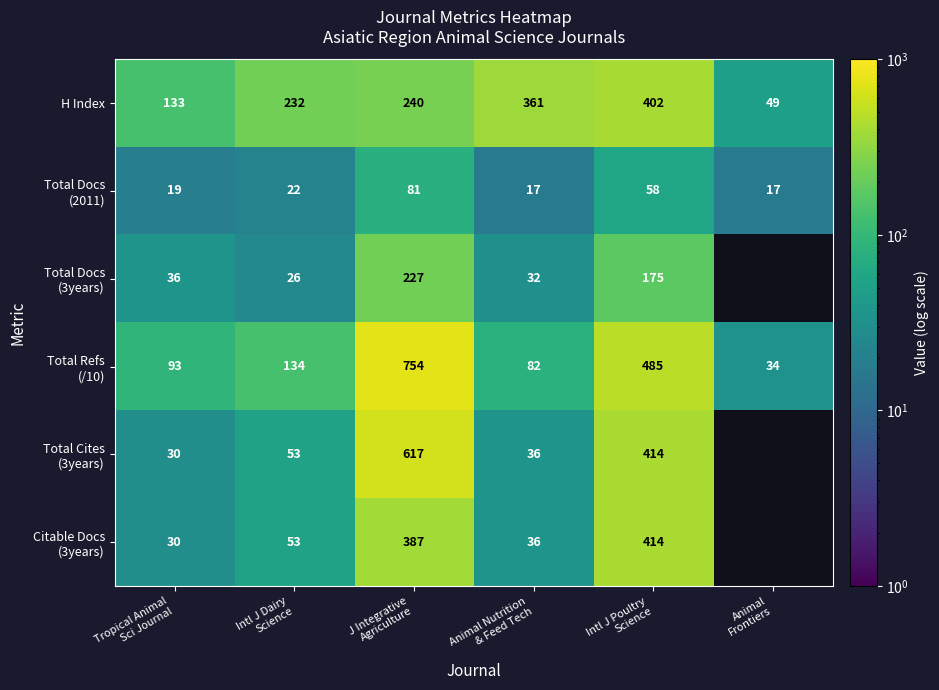

At which category is the sum across all series the highest?

J Integrative
Agriculture